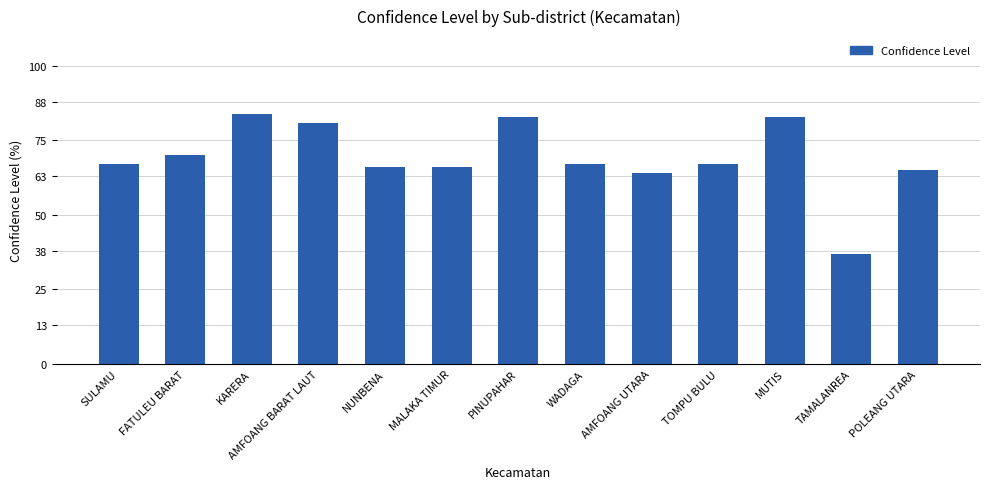

Reading right to left, transcribe all the data shown in this chart.

65	37	83	67	64	67	83	66	66	81	84	70	67